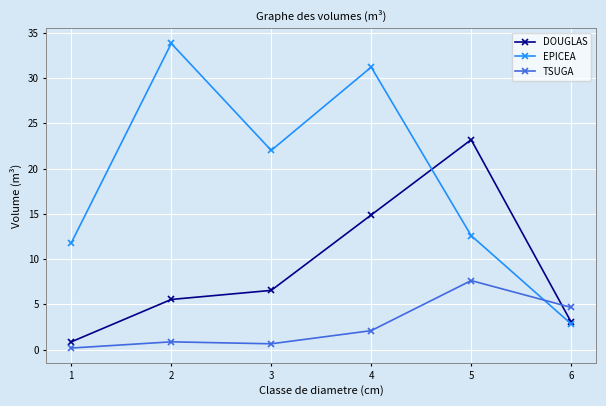

Where do DOUGLAS and TSUGA first cross each other?

5 and 6